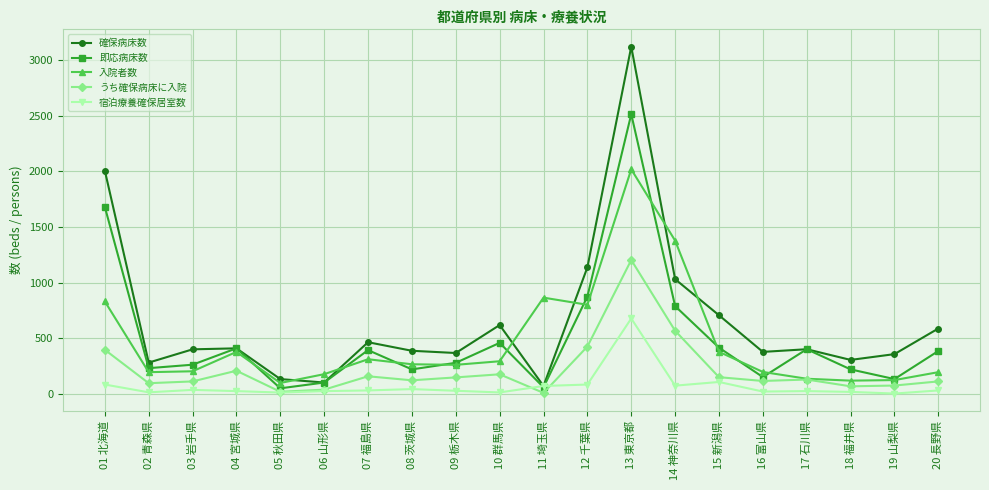

What are all the series names shown in the legend?

確保病床数, 即応病床数, 入院者数, うち確保病床に入院, 宿泊療養確保居室数